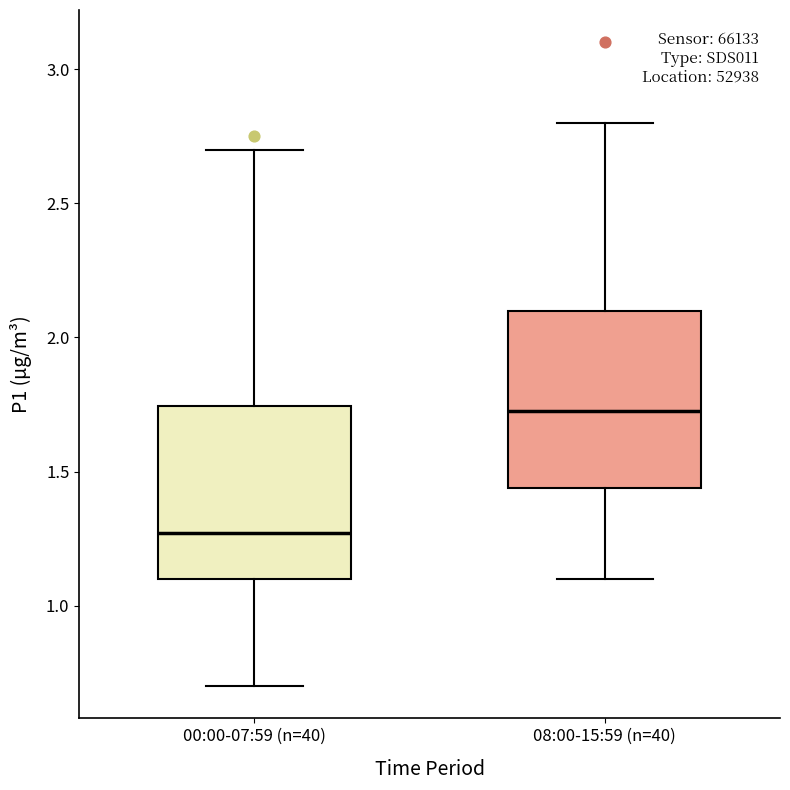

Reading left to right, transcribe this box plot: for each box, give where its median line is, the range the box spans, and where its two whiskers end, as read against the y-axis. The values are not printed on the chart, so give them approximately, as read against the axis.

00:00-07:59 (n=40): median 1.25, box 1.10 to 1.75, whiskers 0.70 to 2.70
08:00-15:59 (n=40): median 1.75, box 1.45 to 2.10, whiskers 1.10 to 2.80